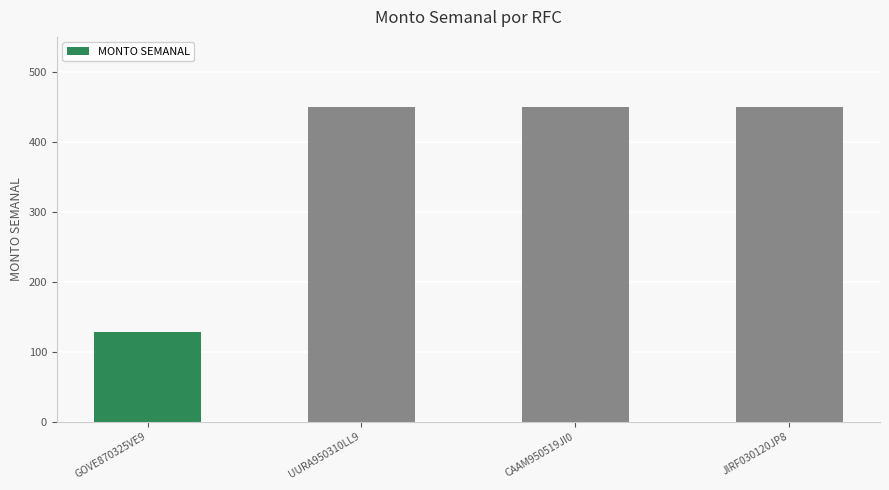

What is the average value?

369.6